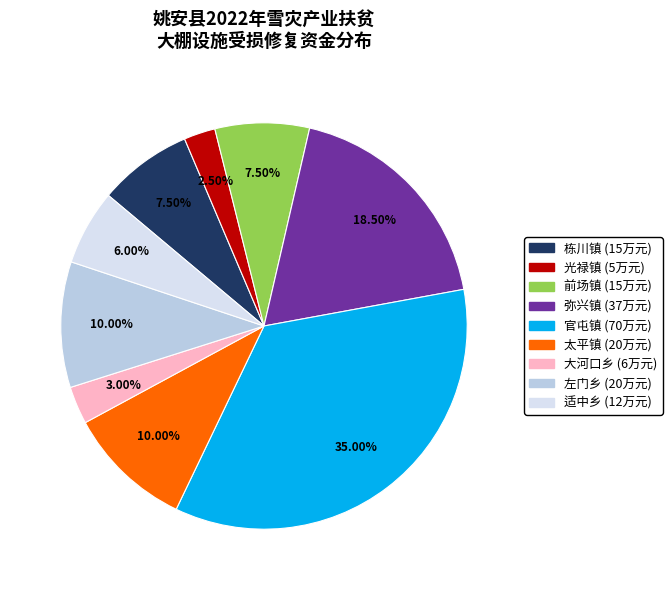

Count the number of slices in the pie.

9